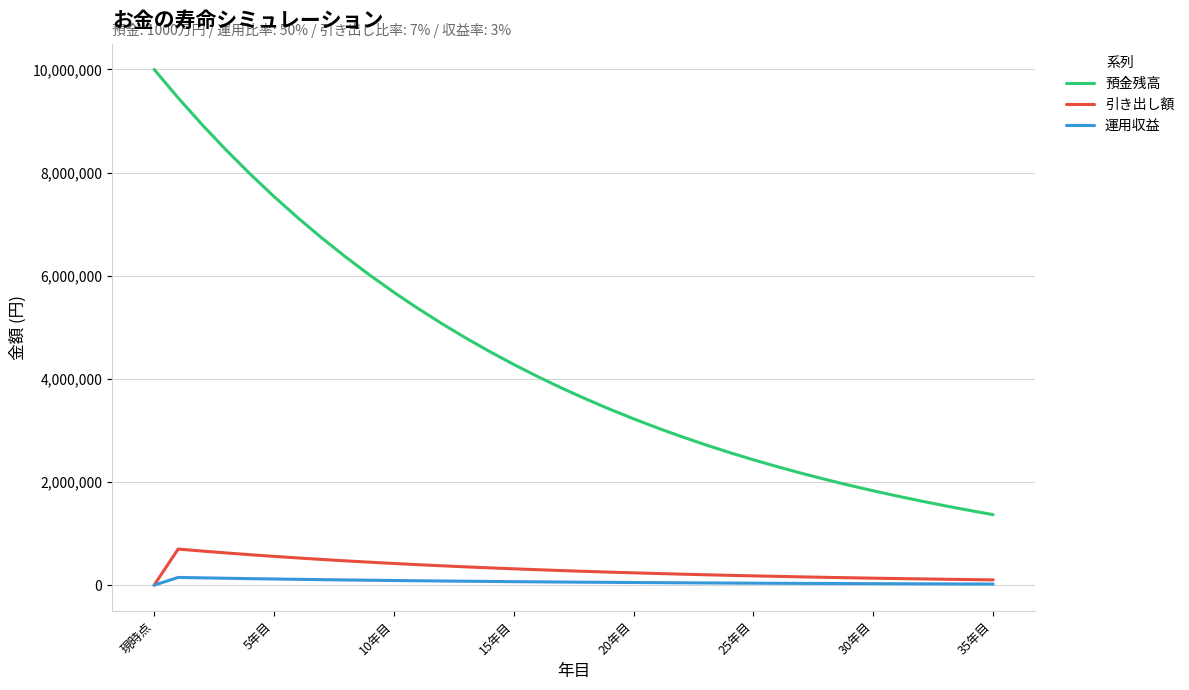

How many positive values does the 引き出し額 series have?

35